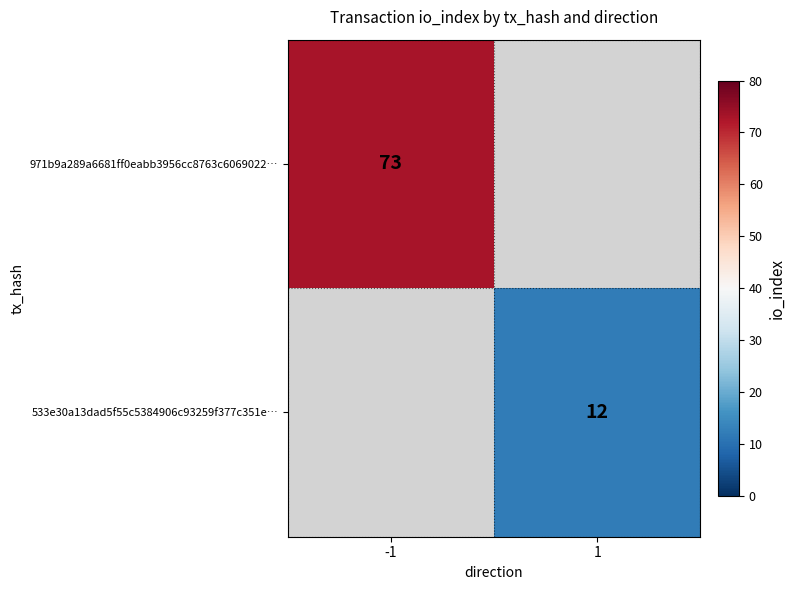

Is it true that 971b9a289a6681ff0eabb3956cc8763c6069022… equals 112 at -1?

False